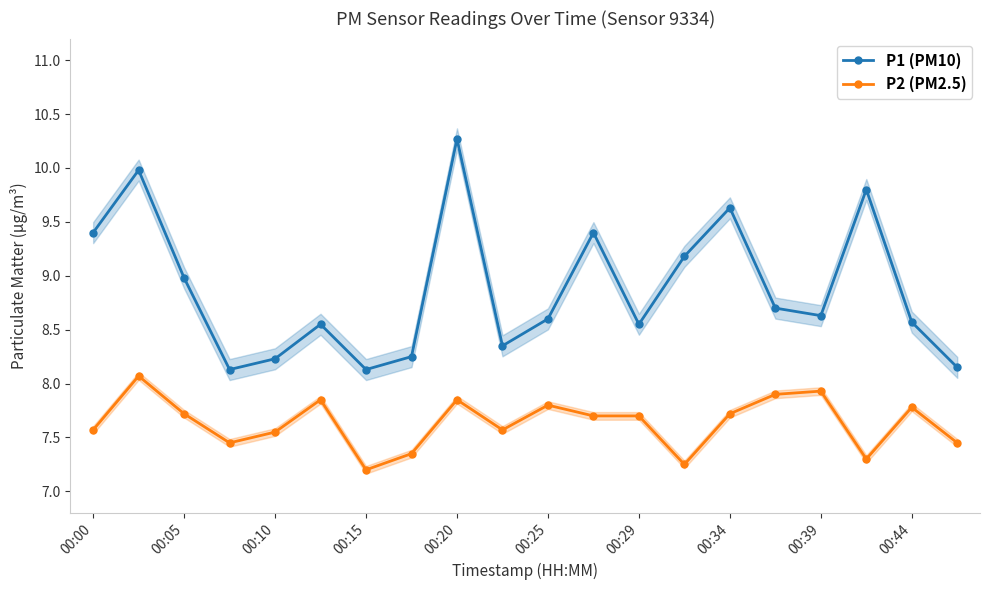

What is the minimum value shown in the chart?

7.2